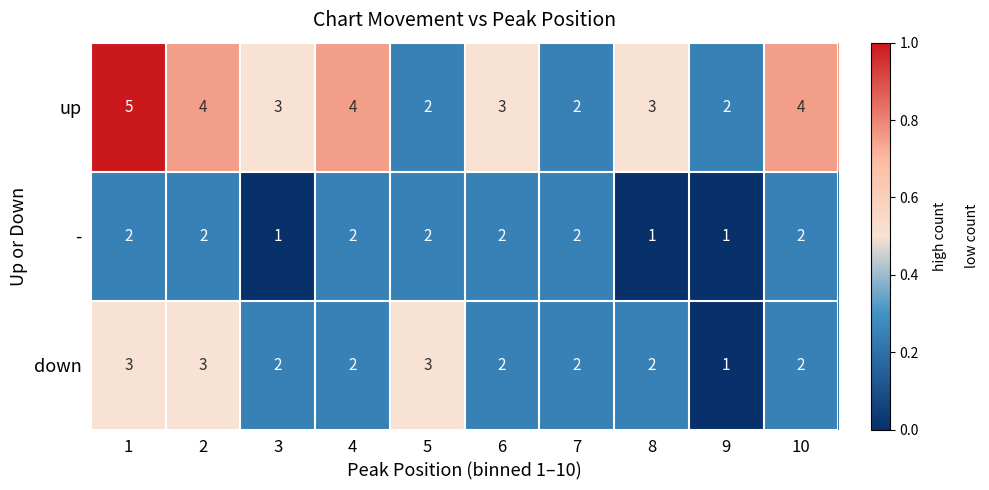

Count the - values in the range 1 to 2.

10